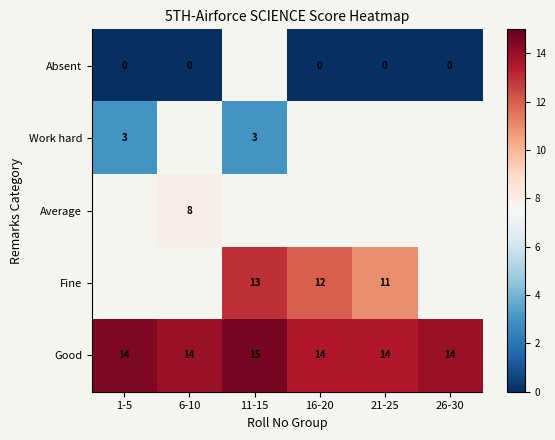

True or false: Work hard has a value of 3 at 11-15.

True